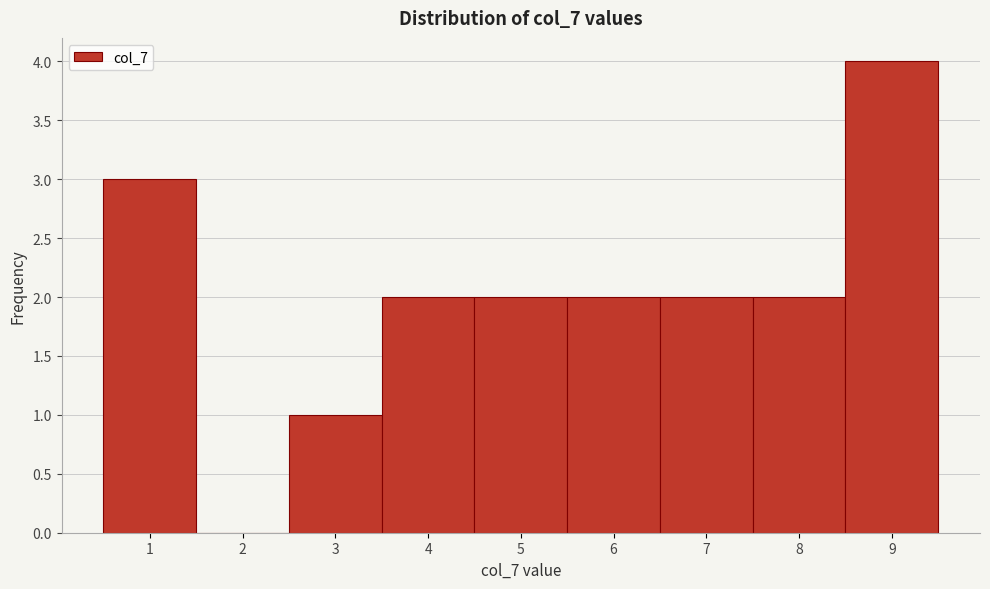

Reading right to left, what are all the values shown in this chart?

9=4	8=2	7=2	6=2	5=2	4=2	3=1	2=0	1=3